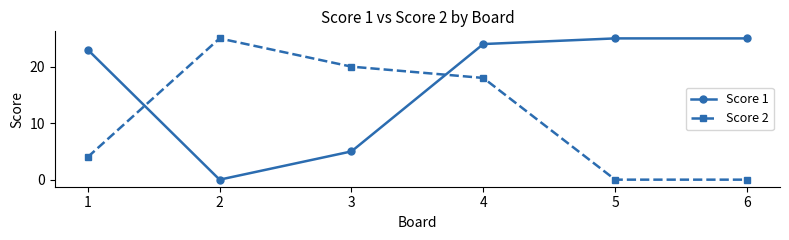

What are all the series names shown in the legend?

Score 1, Score 2